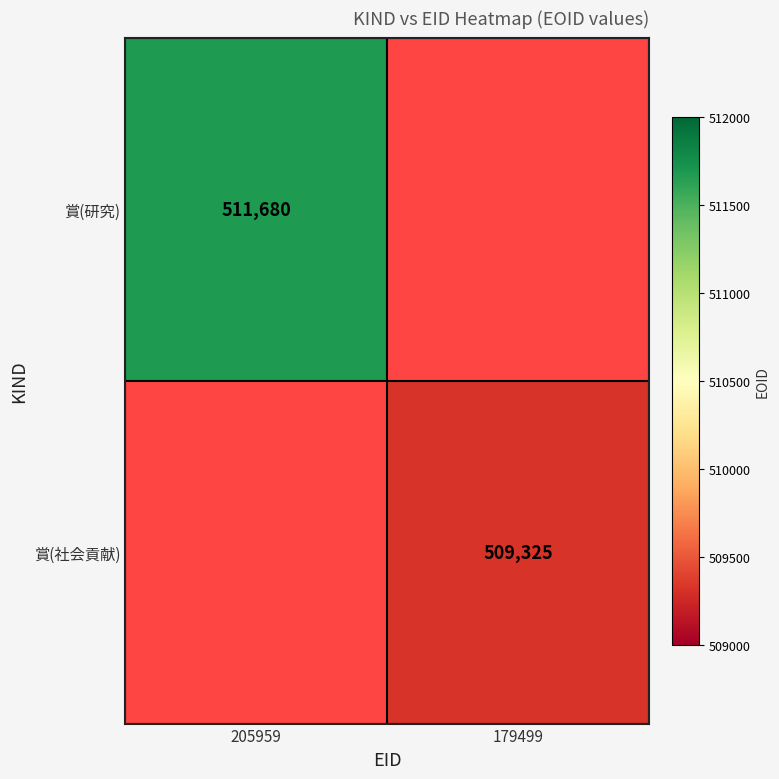

Is it true that 賞(研究) equals 511680 at 205959?

True